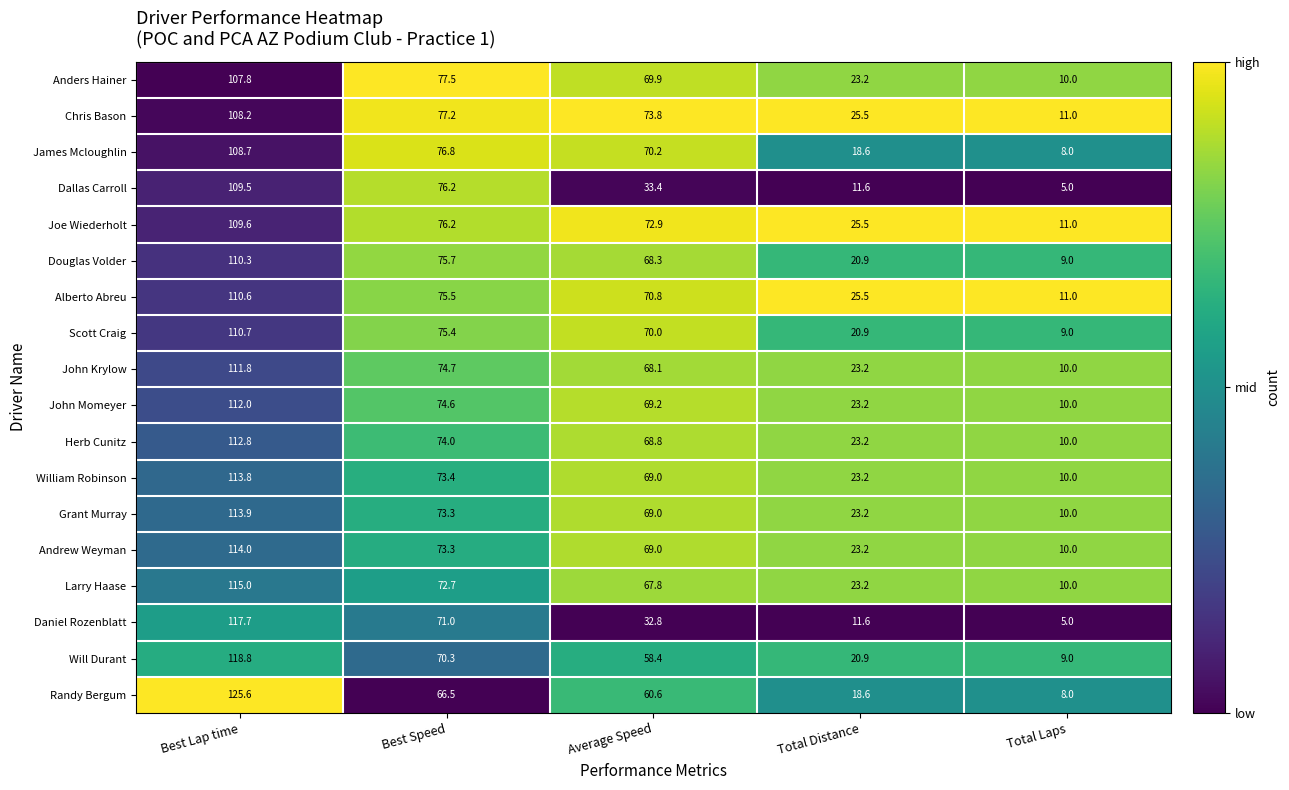

Is it true that Randy Bergum equals 18.6 at Total Distance?

True